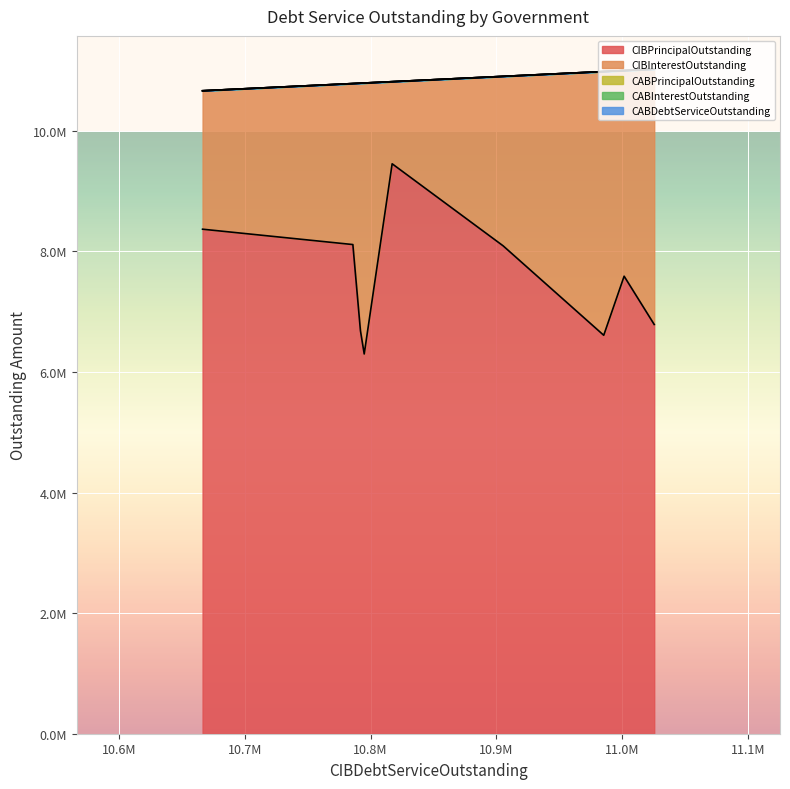

Is the value of CIBInterestOutstanding at Montgomery County MUD 186 greater than the value of CABDebtServiceOutstanding at Rock Prairie Management District 2?

Yes